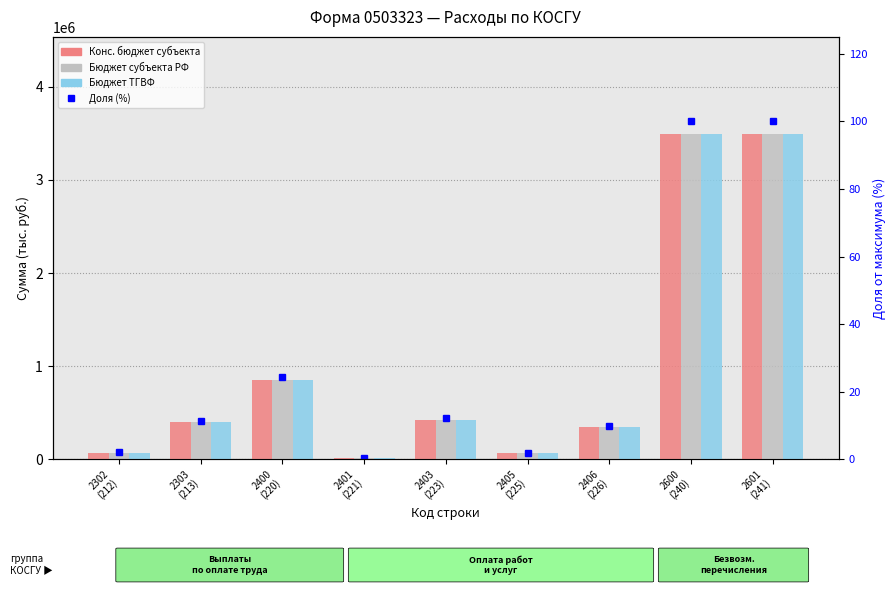

At which label does Доля от макс. (%) first exceed 11?

2303
(213)